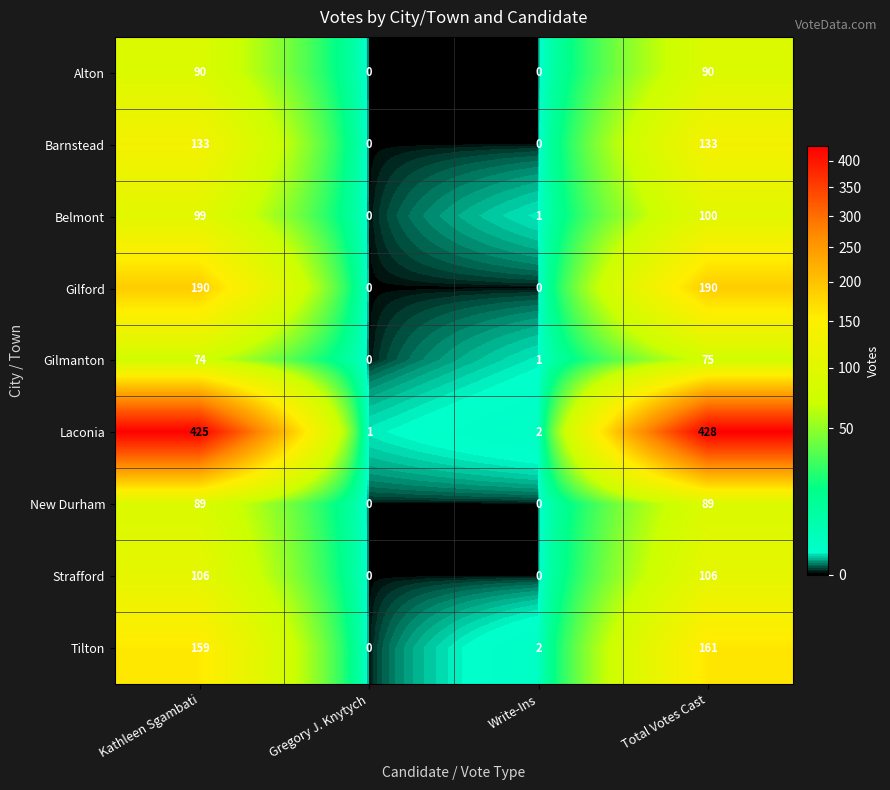

Between Kathleen Sgambati and Write-Ins, which series saw the biggest shift?

Laconia